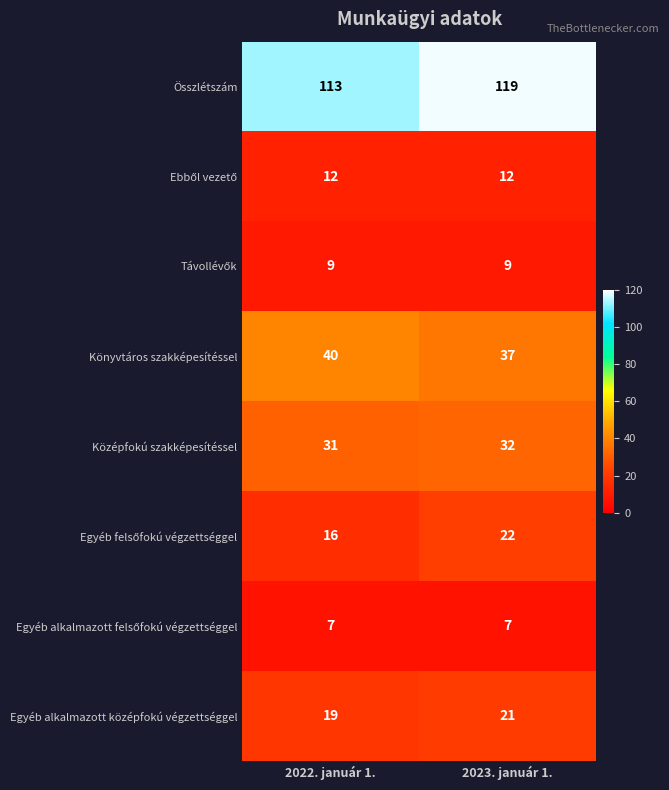

What is the spread (max minus min) of values at 2023. január 1.?

112